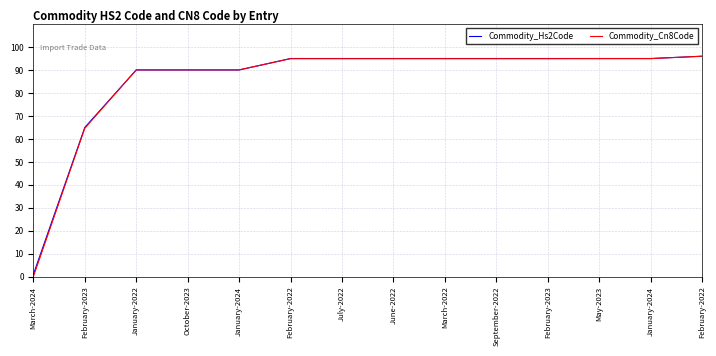

The value of Commodity_Hs2Code at January-2022 is 90.0. True or false?

True